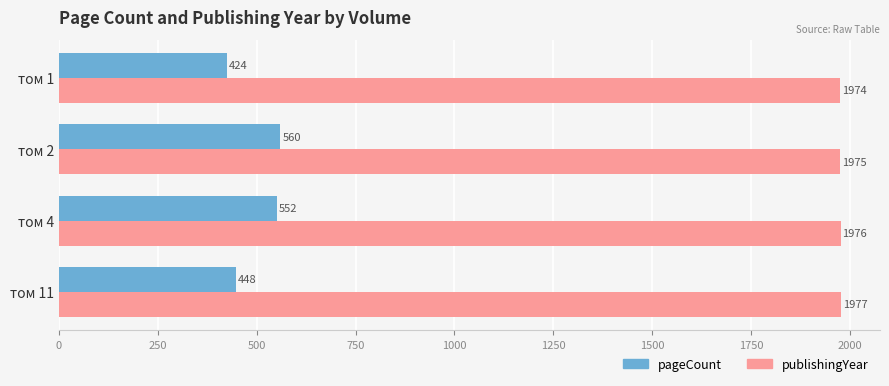

What is the smallest value displayed?

424